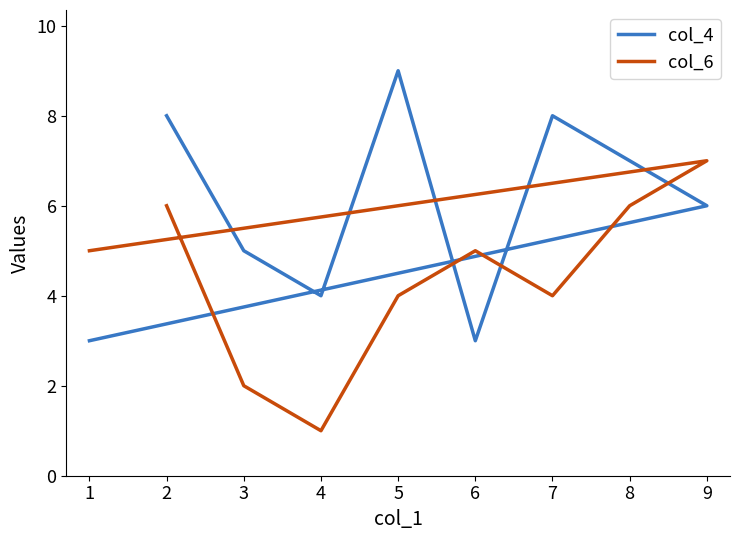

How many lines are shown in the chart?

2